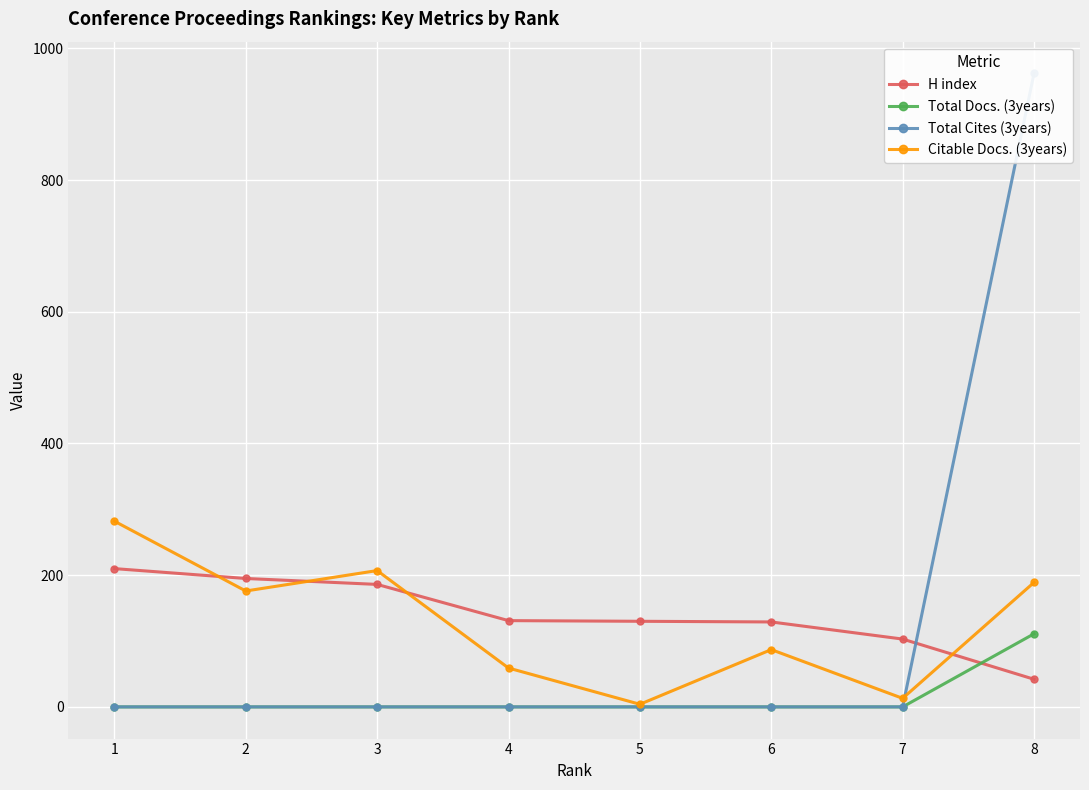

Between 1 and 3, which series saw the biggest shift?

Citable Docs. (3years)